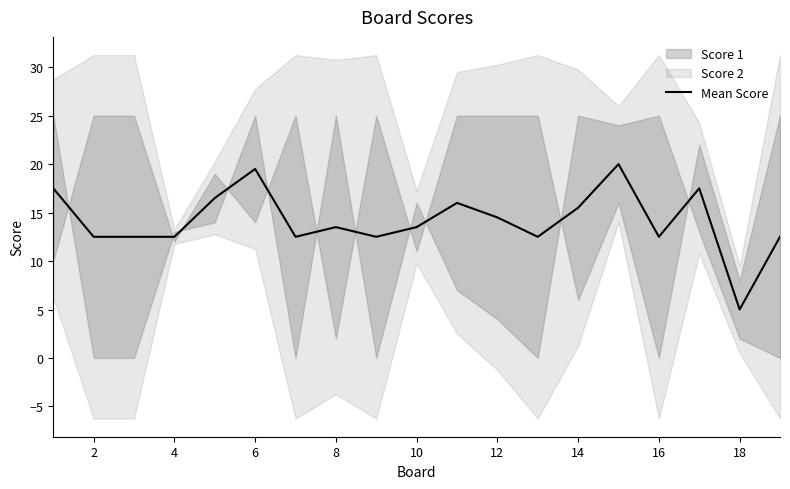

What is the value of the 1st point from the left?

17.5